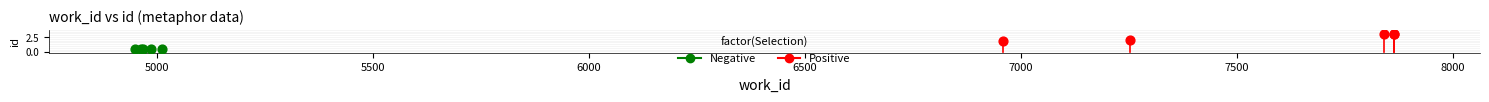

Which series has the widest spread of Y values?

Positive